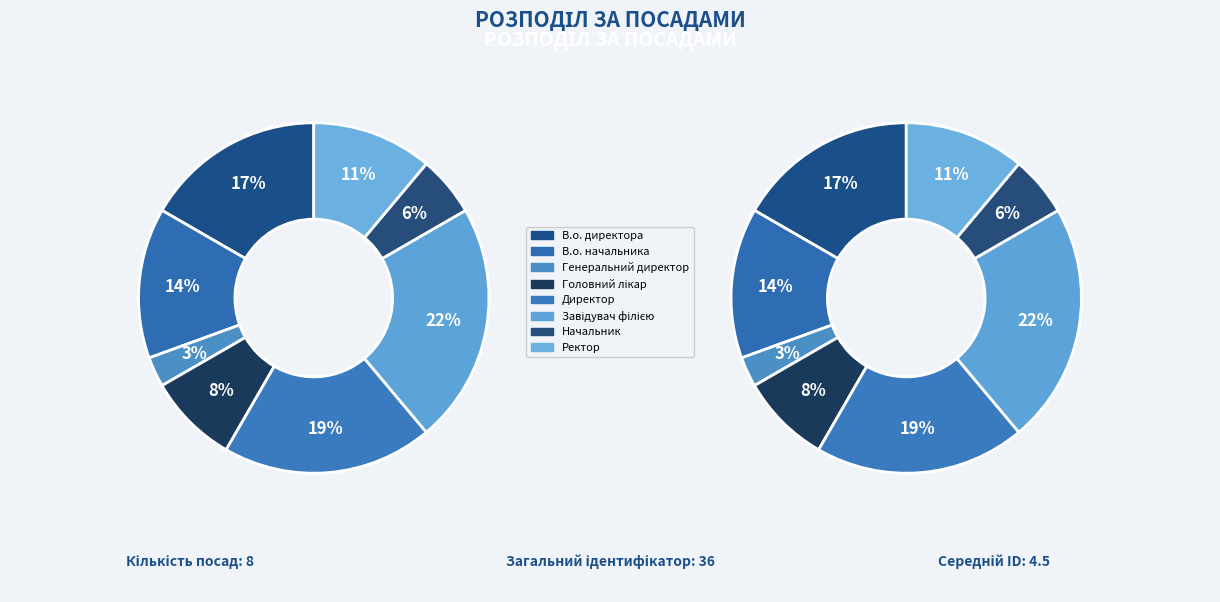

True or false: Директор accounts for 19% of the total.

True